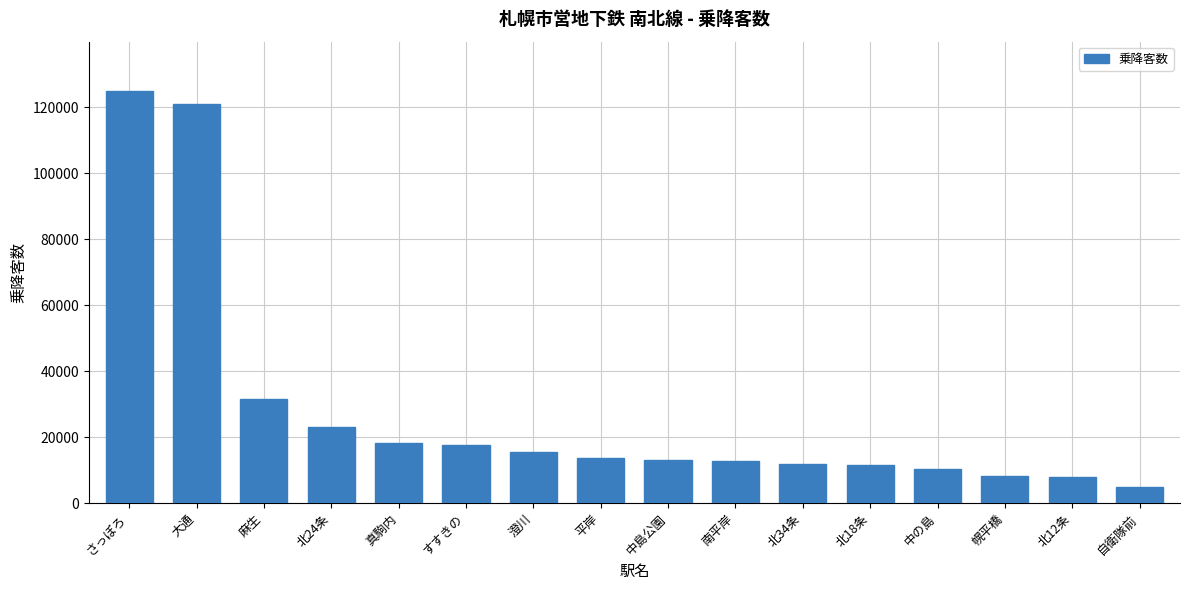

Between 幌平橋 and 大通, which is larger?

大通